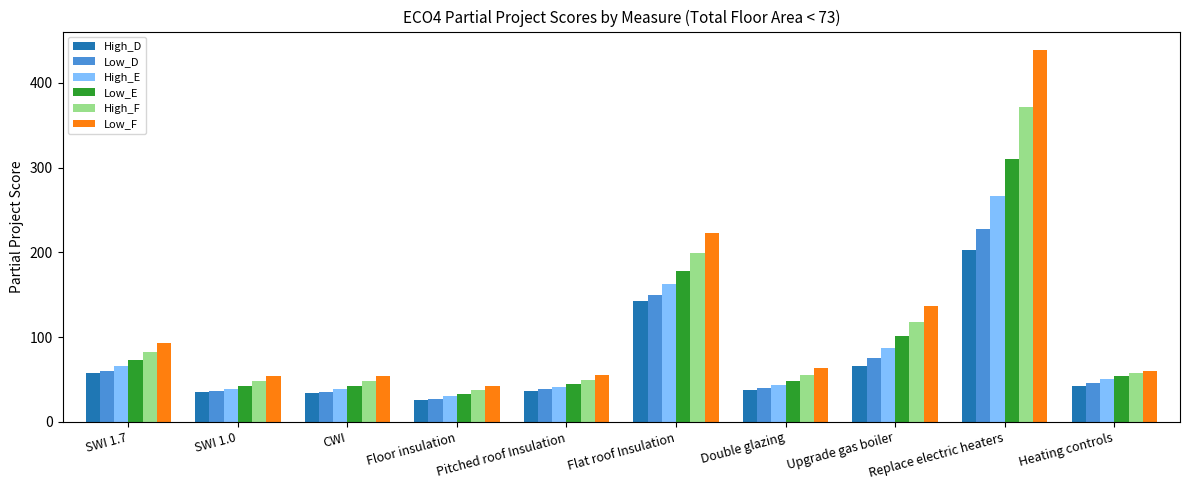

What is the difference between the highest and lowest values at Upgrade gas boiler?

70.5